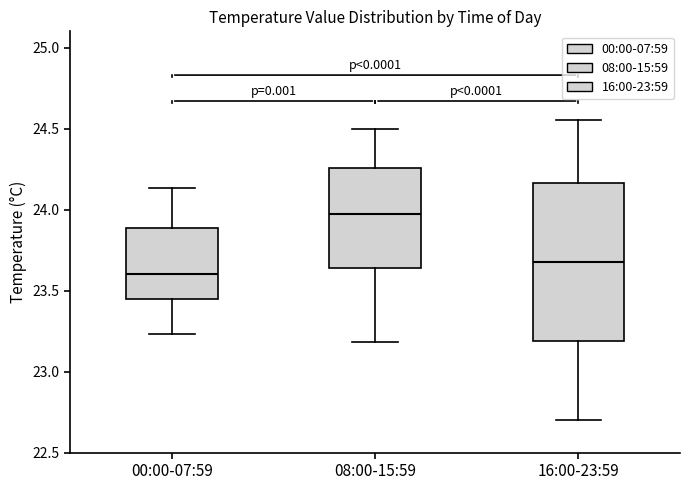

Reading left to right, transcribe this box plot: for each box, give where its median line is, the range the box spans, and where its two whiskers end, as read against the y-axis. The values are not printed on the chart, so give them approximately, as read against the axis.

00:00-07:59: median 23.60, box 23.45 to 23.90, whiskers 23.25 to 24.15
08:00-15:59: median 24.00, box 23.65 to 24.25, whiskers 23.20 to 24.50
16:00-23:59: median 23.70, box 23.20 to 24.15, whiskers 22.70 to 24.55